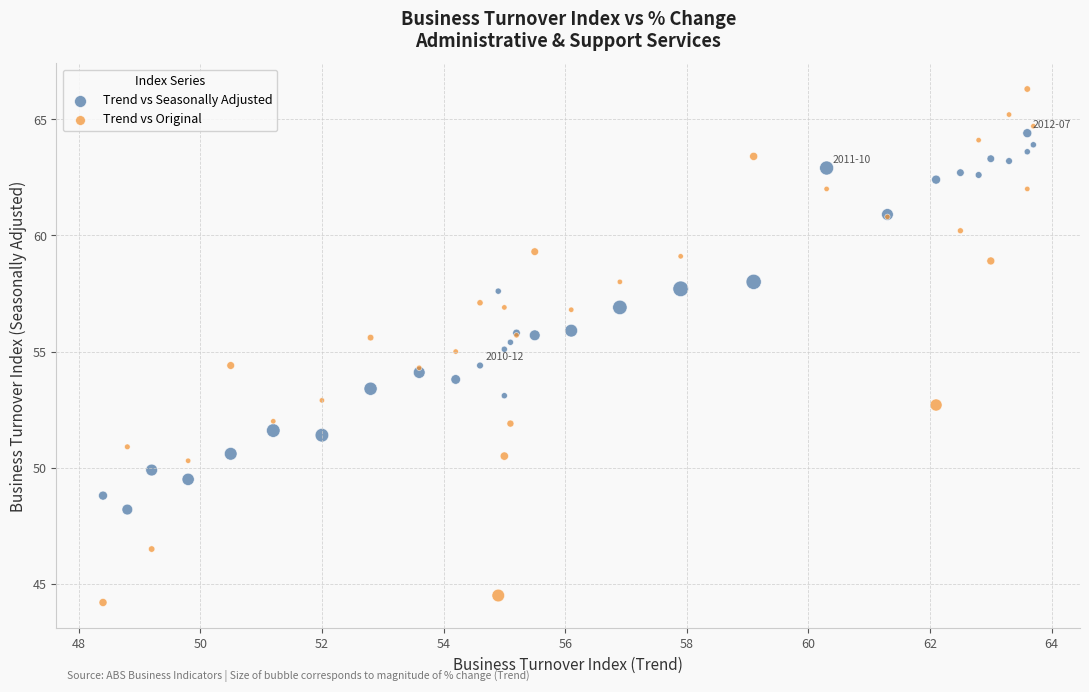

Which series has the largest Y range (max minus min)?

Trend vs Original